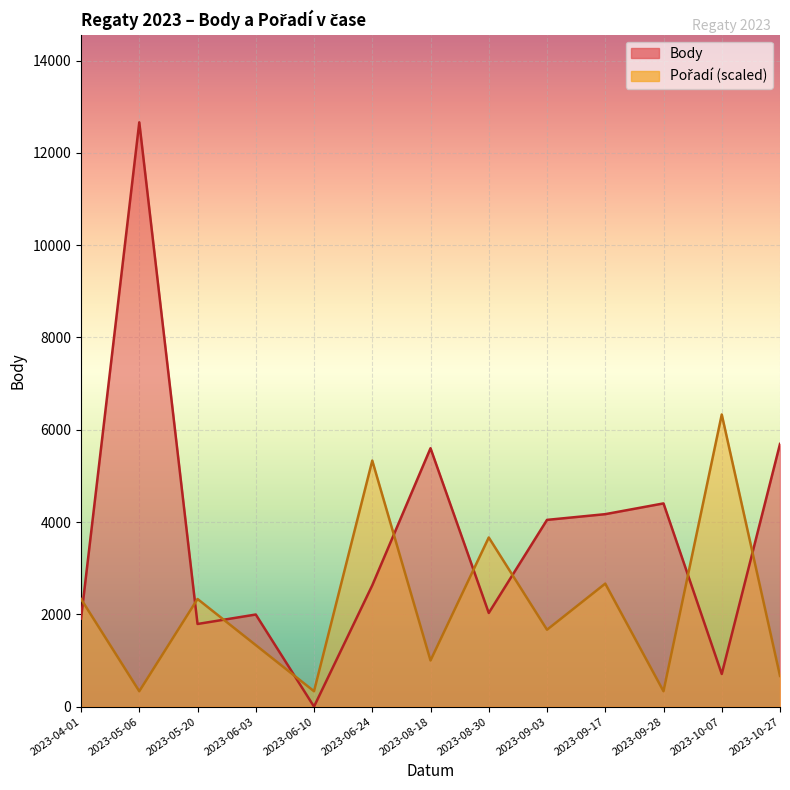

Rank the categories by Body value from highest to lowest.

2023-05-06, 2023-10-27, 2023-08-18, 2023-09-28, 2023-09-17, 2023-09-03, 2023-06-24, 2023-08-30, 2023-06-03, 2023-04-01, 2023-05-20, 2023-10-07, 2023-06-10